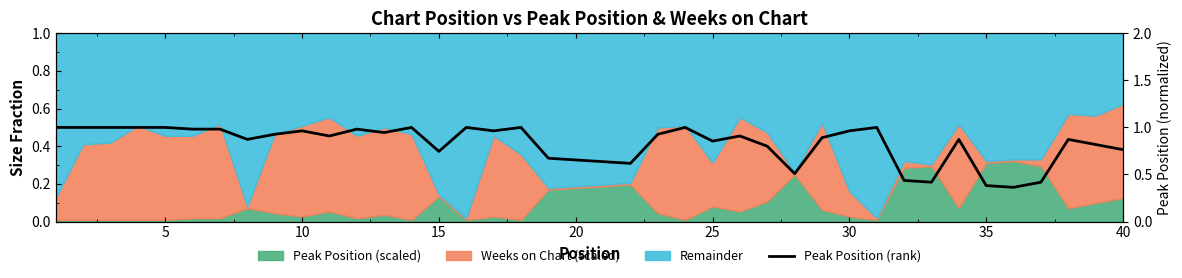

What is the maximum value shown in the chart?

1.0